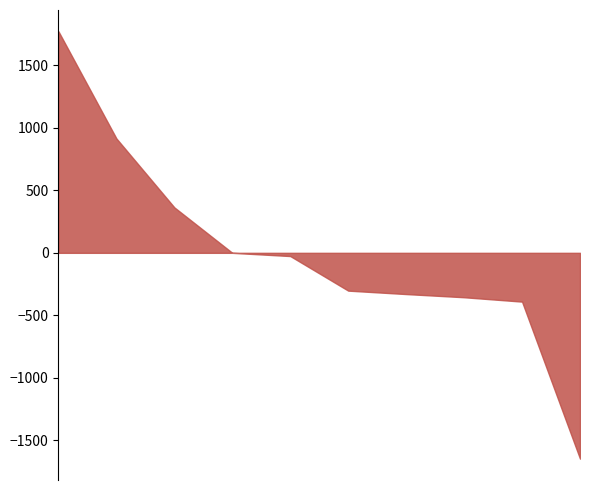

What is the difference between the maximum and minimum values?

3418.2